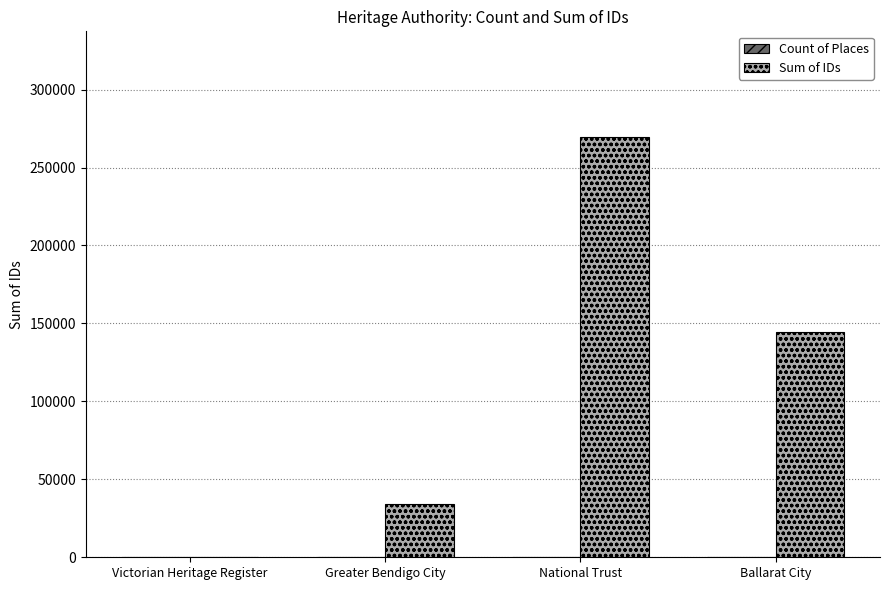

At which label is Sum of IDs closest to 134994?

Ballarat City